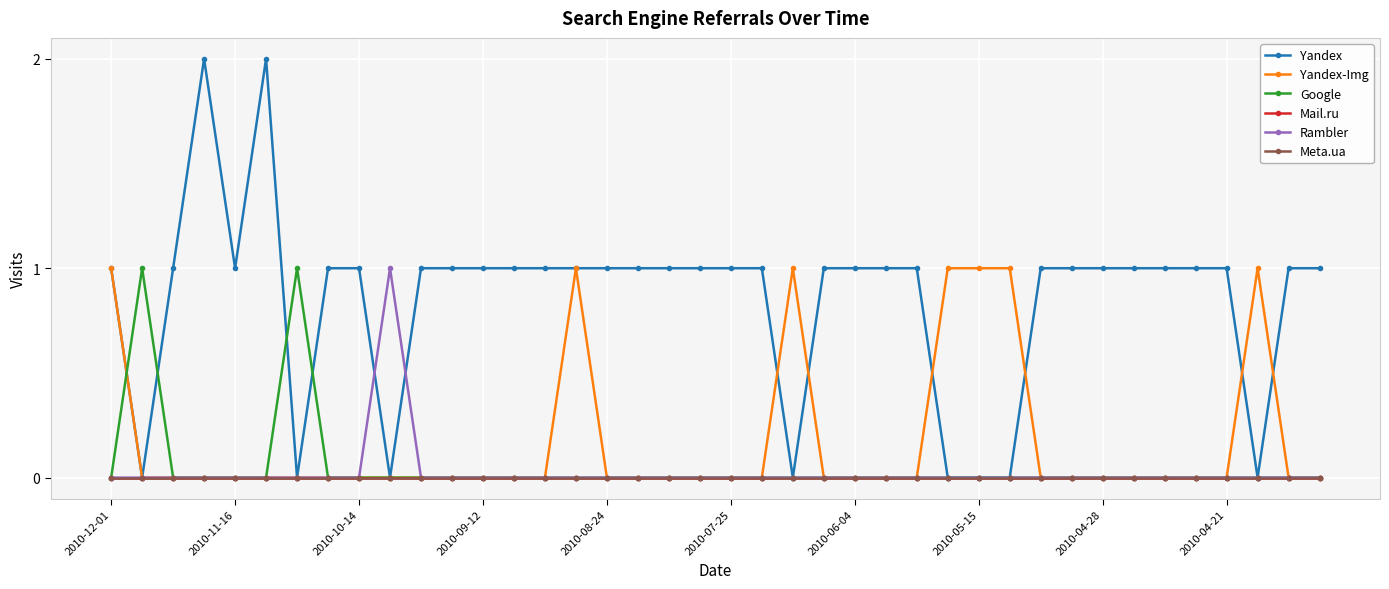

Which category has the lowest value across all series?

2010-11-16